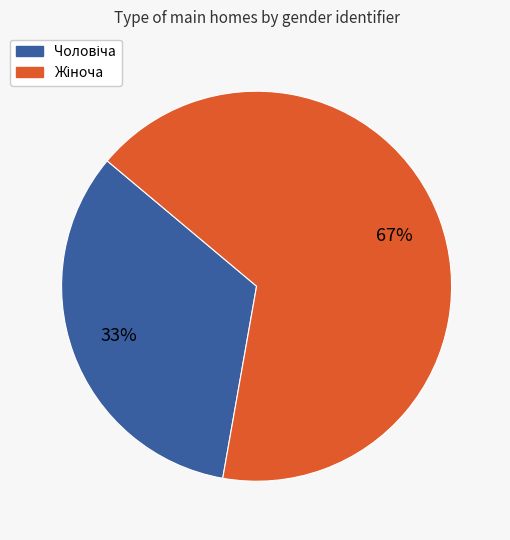

Does any single category account for the majority?

Yes